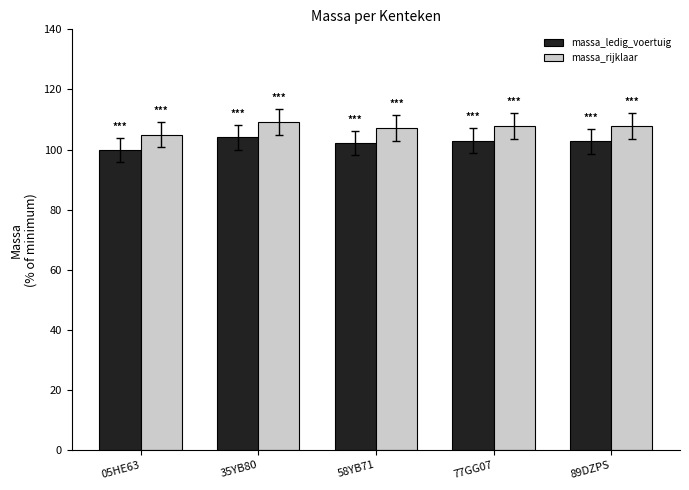

What is the difference between the massa_ledig_voertuig values at 58YB71 and 89DZPS?

0.6